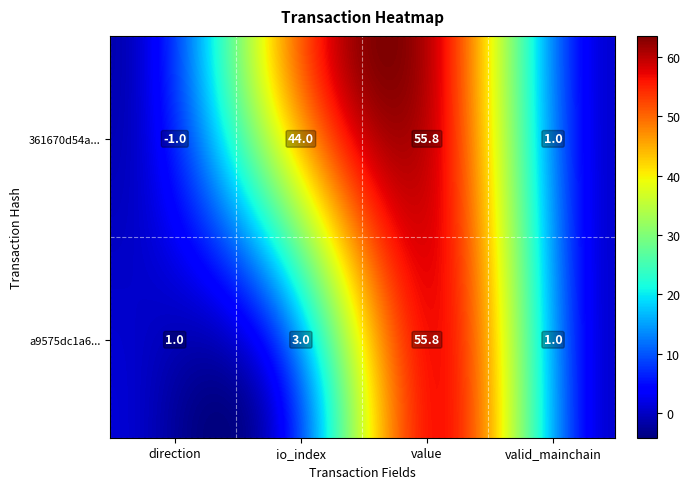

Which series has the largest total across all categories?

361670d54afe3e839f37c81115f1dfce5aed4b4